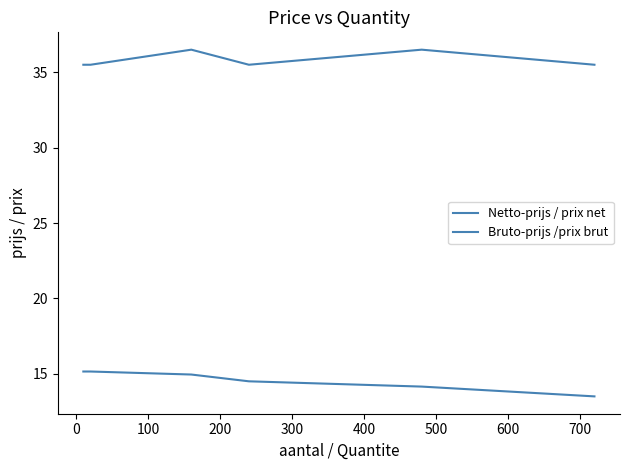

How many lines are shown in the chart?

2